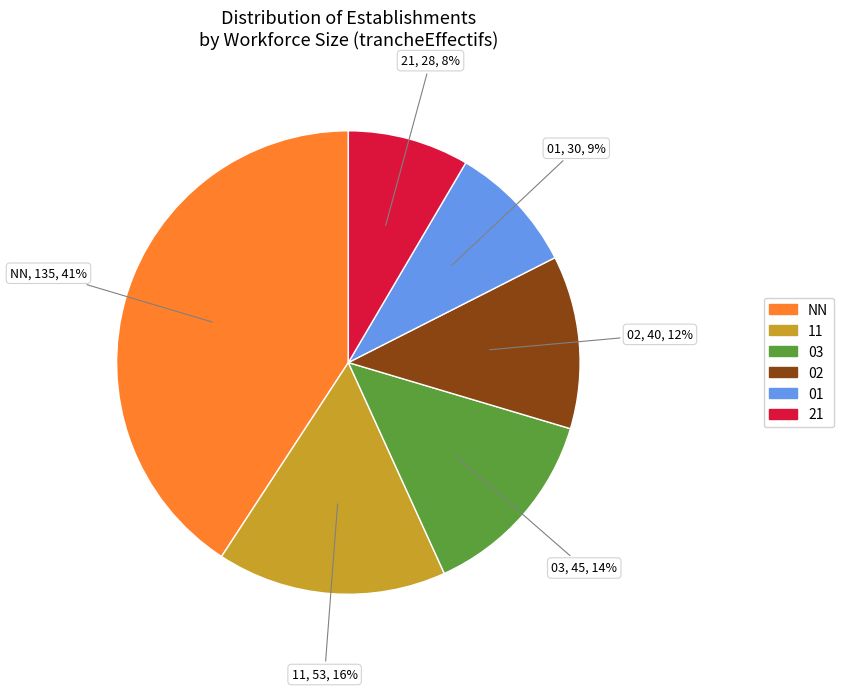

Is there any slice that represents more than half of the pie?

No